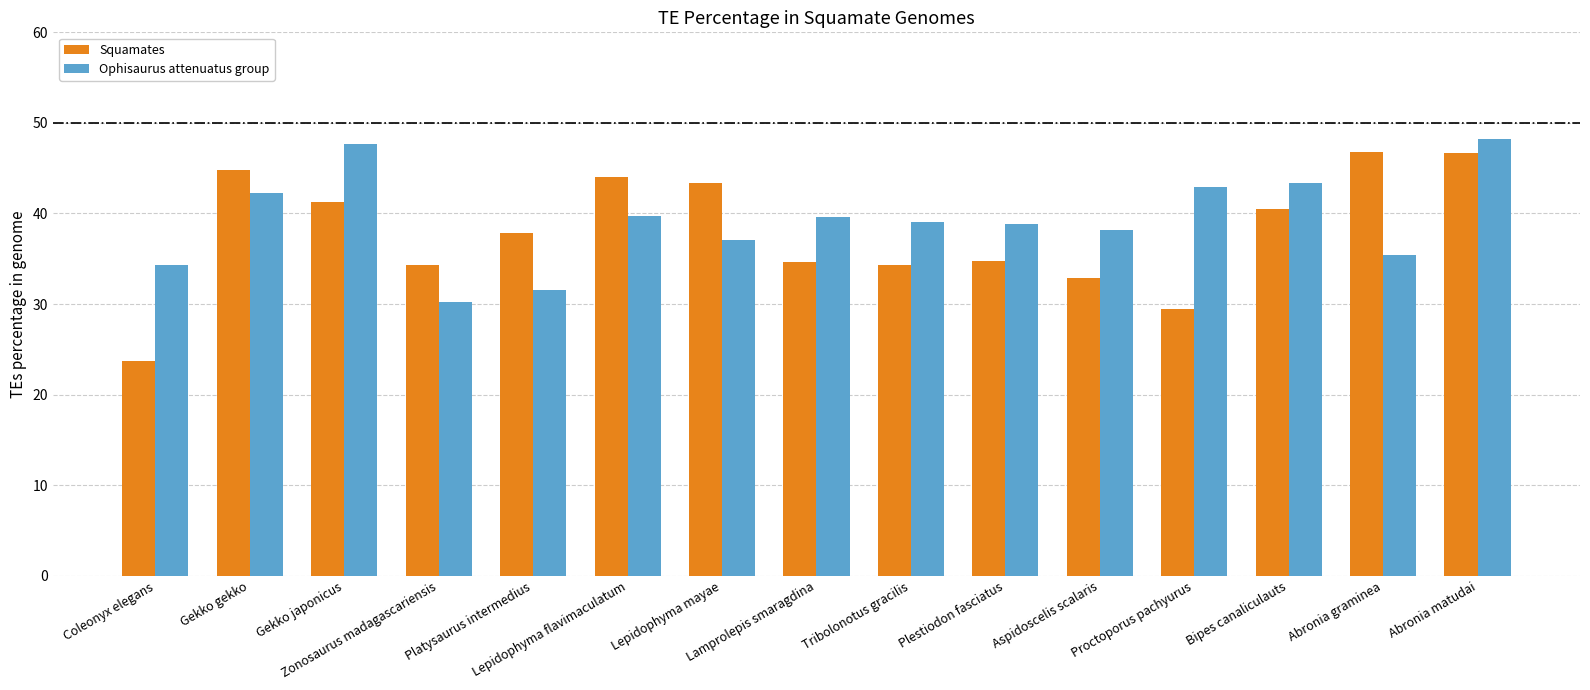

What is the difference between the second highest and minimum values in the Ophisaurus attenuatus group series?

17.4